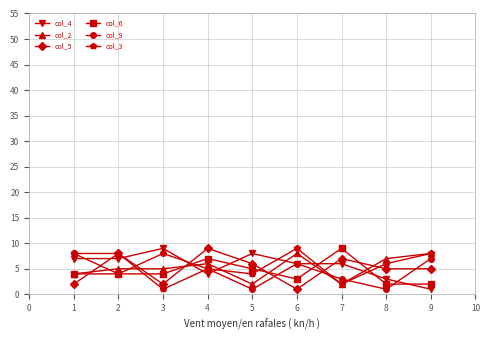

What is the difference between the maximum and minimum values in the col_2 series?

6